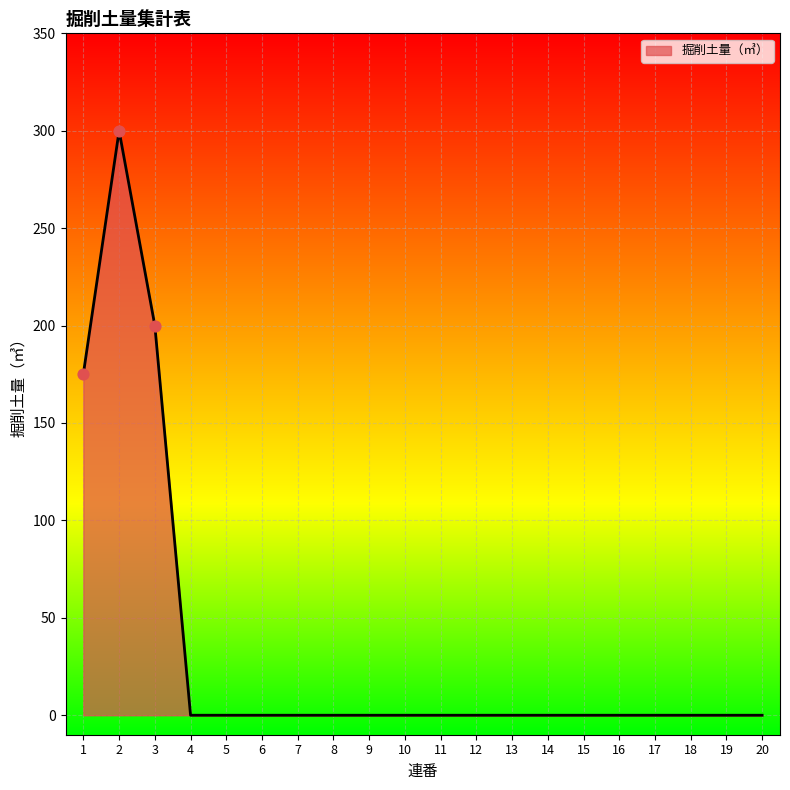

Which has a higher value, 3 or 6?

3